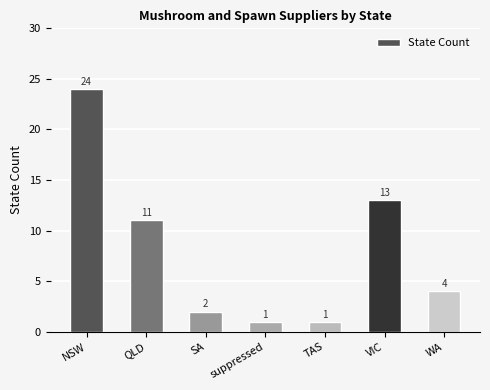

Are the bars horizontal?

No